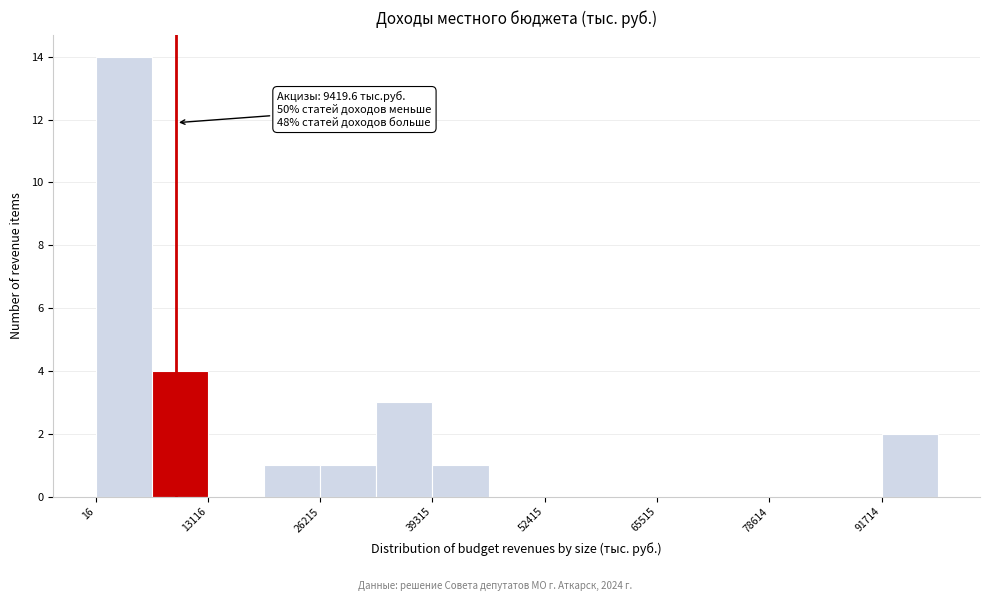

Read against the x-axis, roughly where is the centre of the tallest bar?

4000